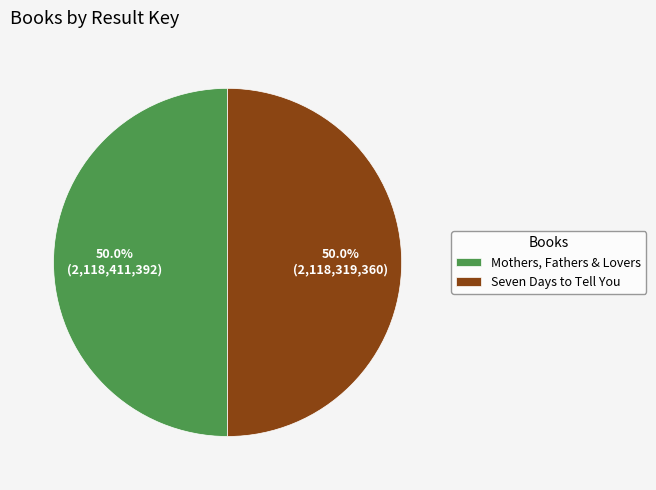

Do Seven Days to Tell You and Mothers, Fathers & Lovers together represent more than half of the pie?

Yes